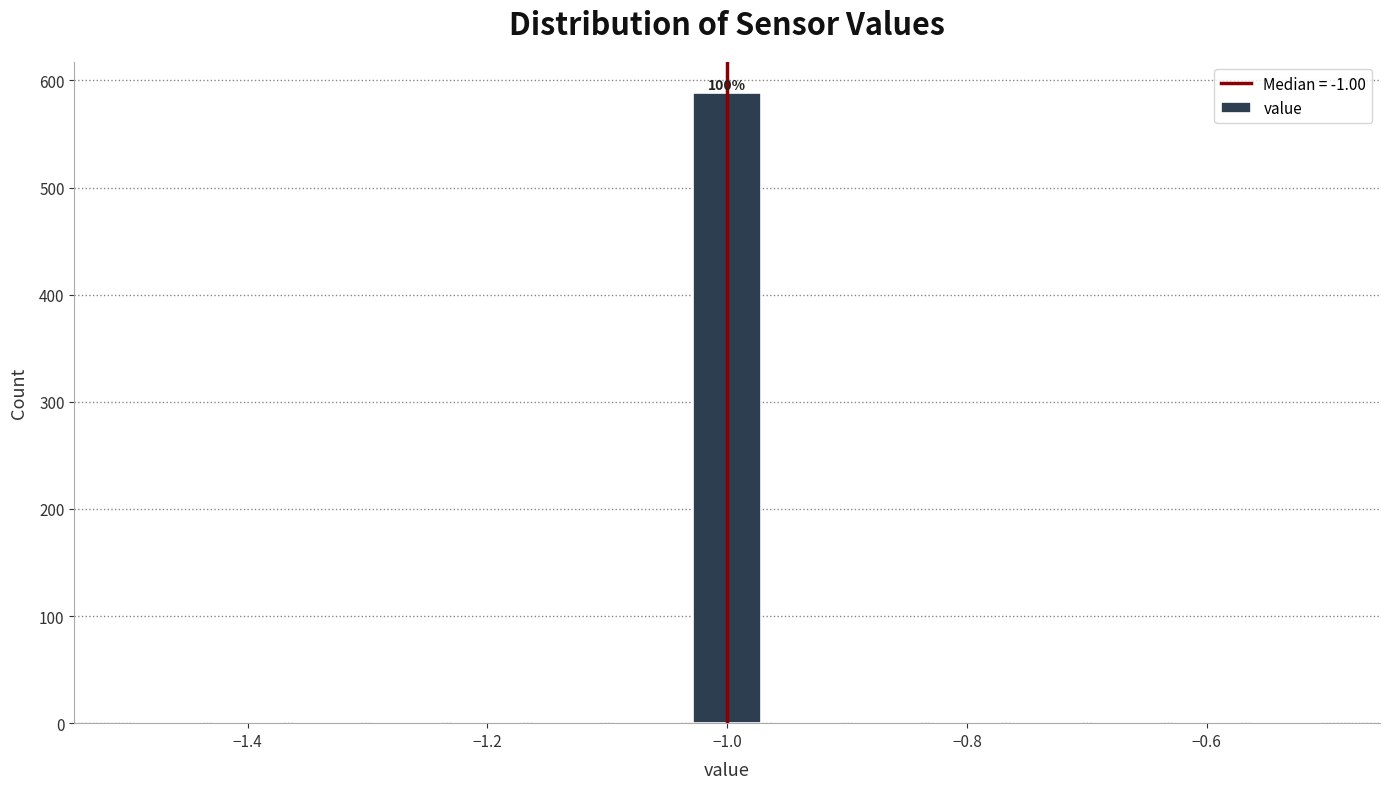

Read against the x-axis, roughly where is the centre of the tallest bar?

-1.00